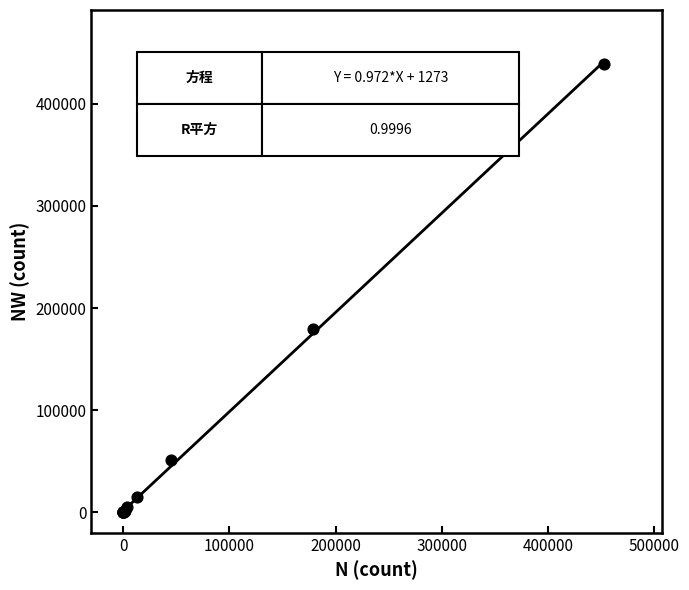

What Y value in the scatter plot is closest to 219566?

179909